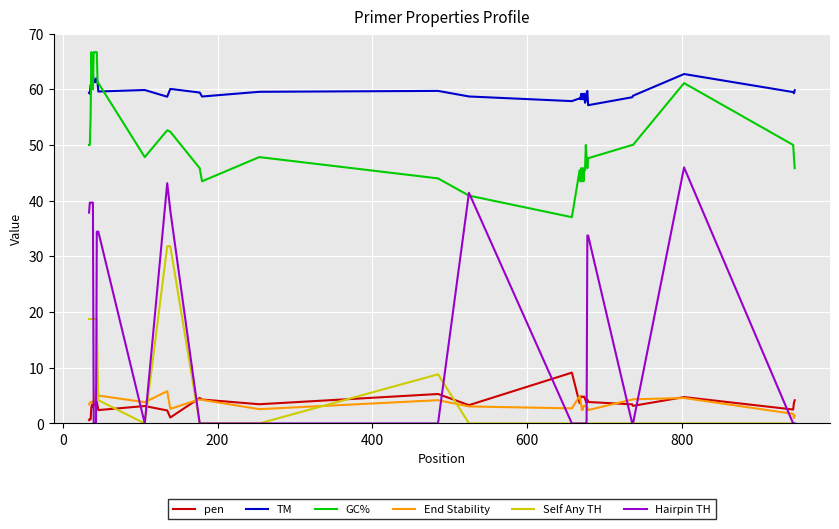

Count the number of categories in the chart.

40